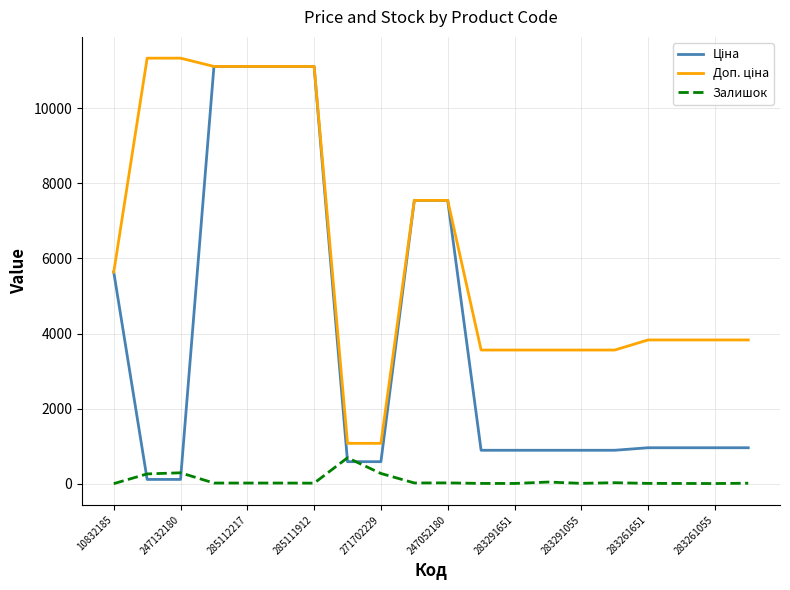

What is the maximum value shown in the chart?

11334.0